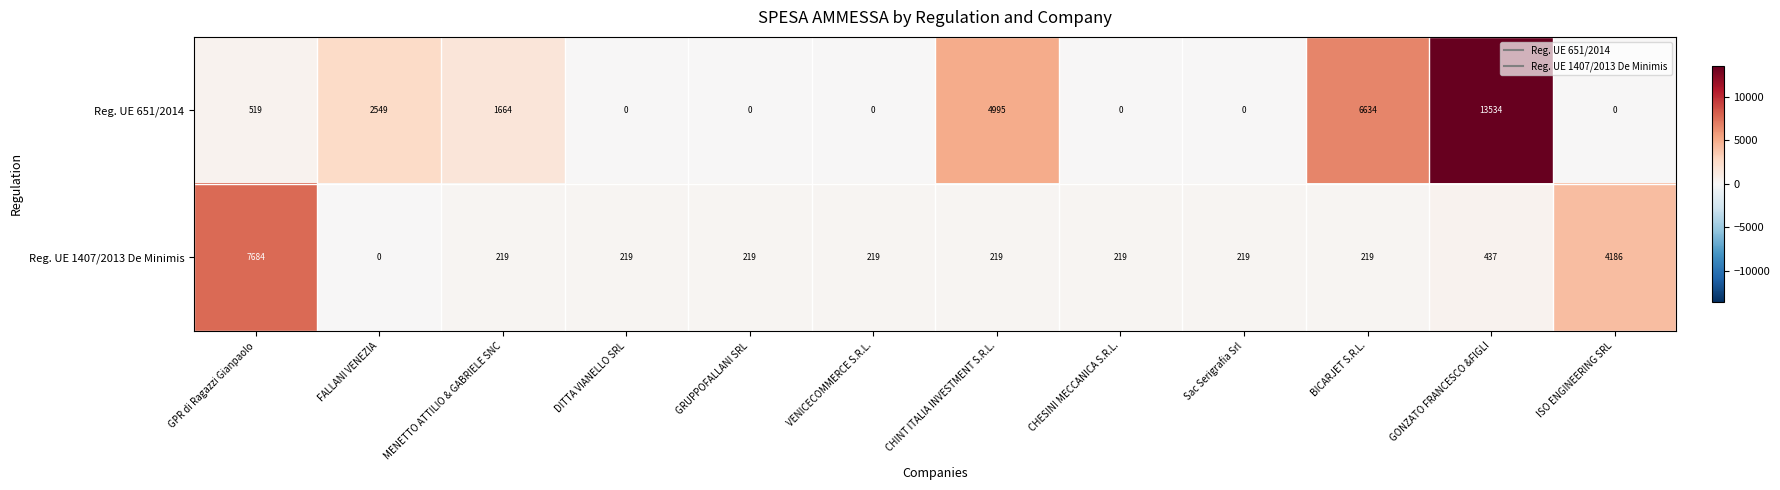

The value of Reg. UE 1407/2013 De Minimis at ISO ENGINEERING SRL is 4186. True or false?

True